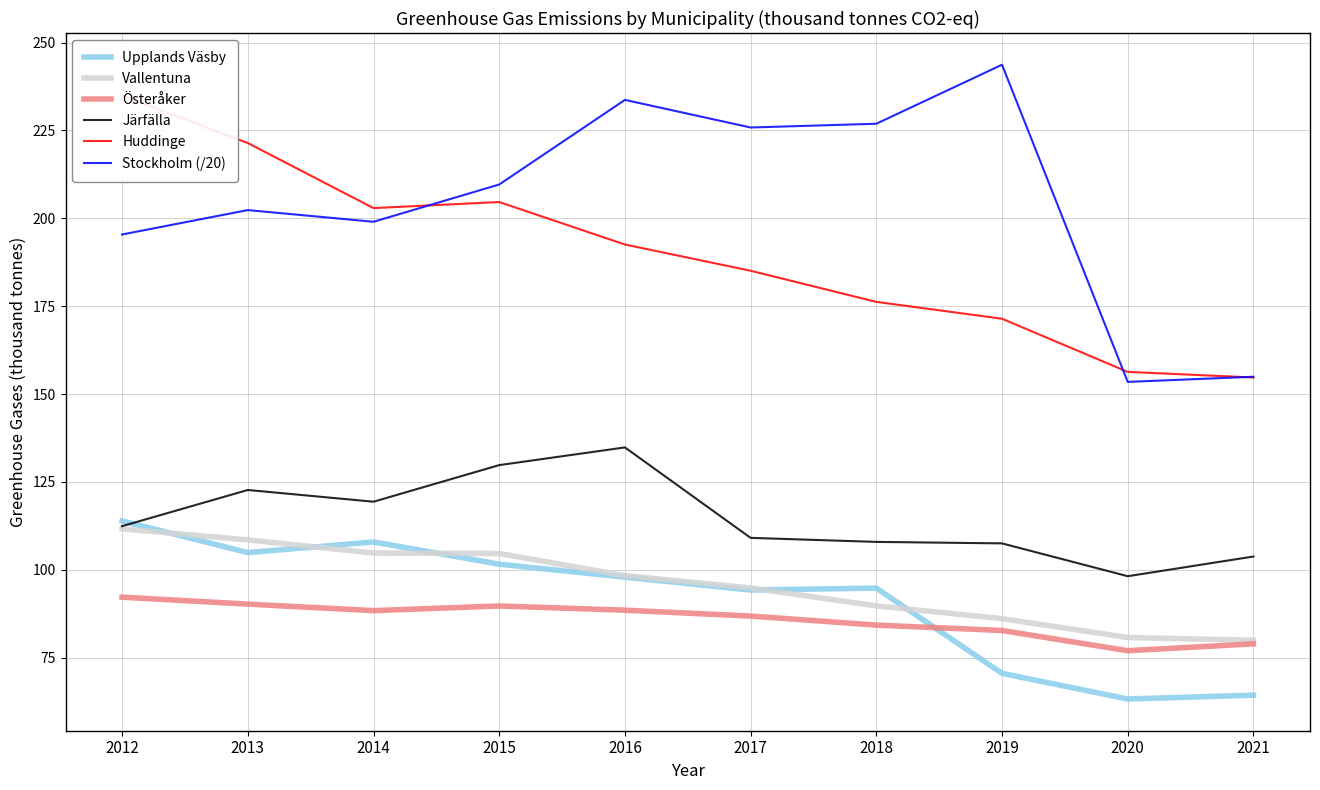

True or false: Huddinge and Upplands Väsby cross at least once.

False